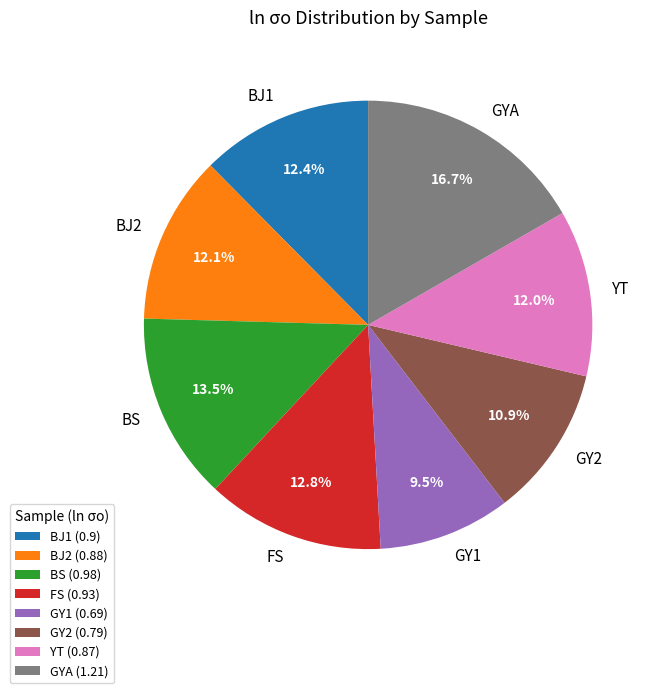

To the nearest percent, what is the combined percentage of YT and BJ1?

24%